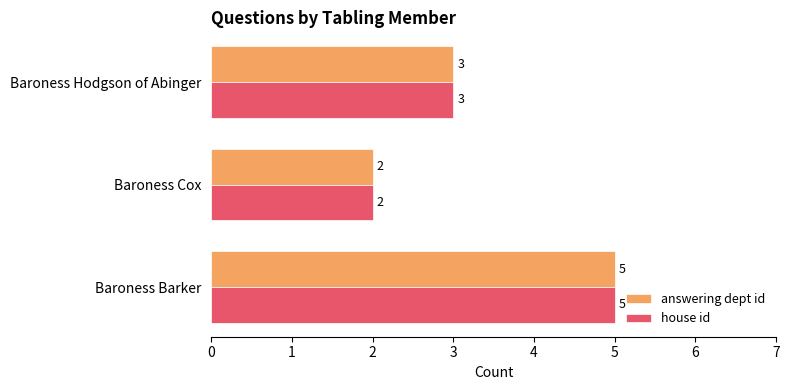

True or false: answering dept id has a value of 2 at Baroness Cox.

True